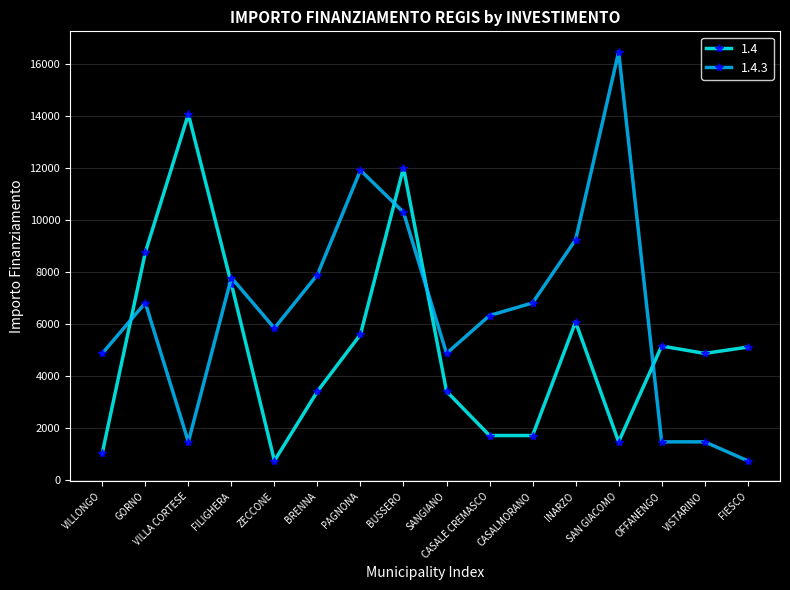

What is the maximum value for 1.4?

14063